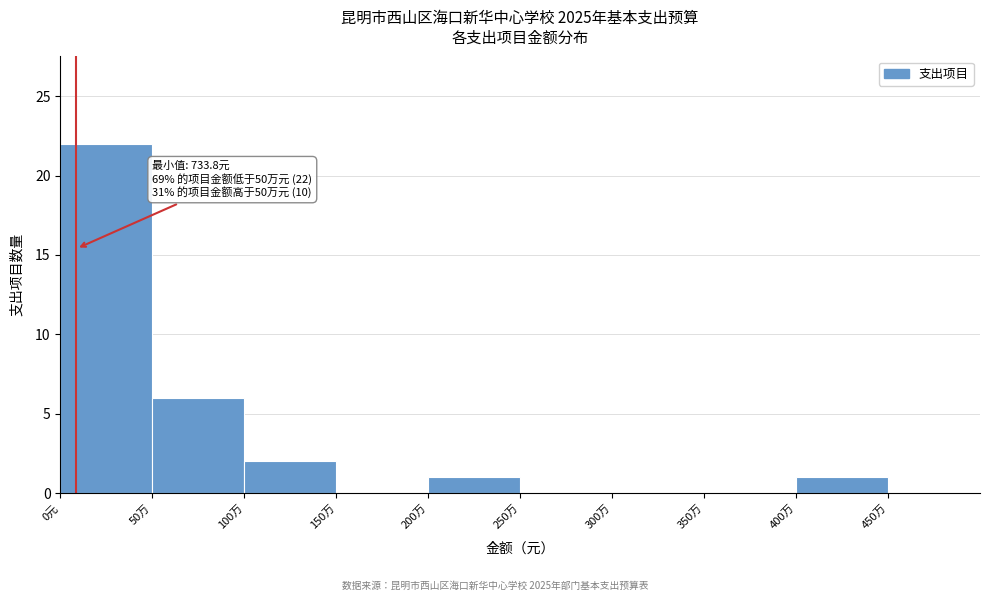

Reading left to right, extract all data points from this chart.

0元=22	50万=6	100万=2	150万=0	200万=1	250万=0	300万=0	350万=0	400万=1	450万=0